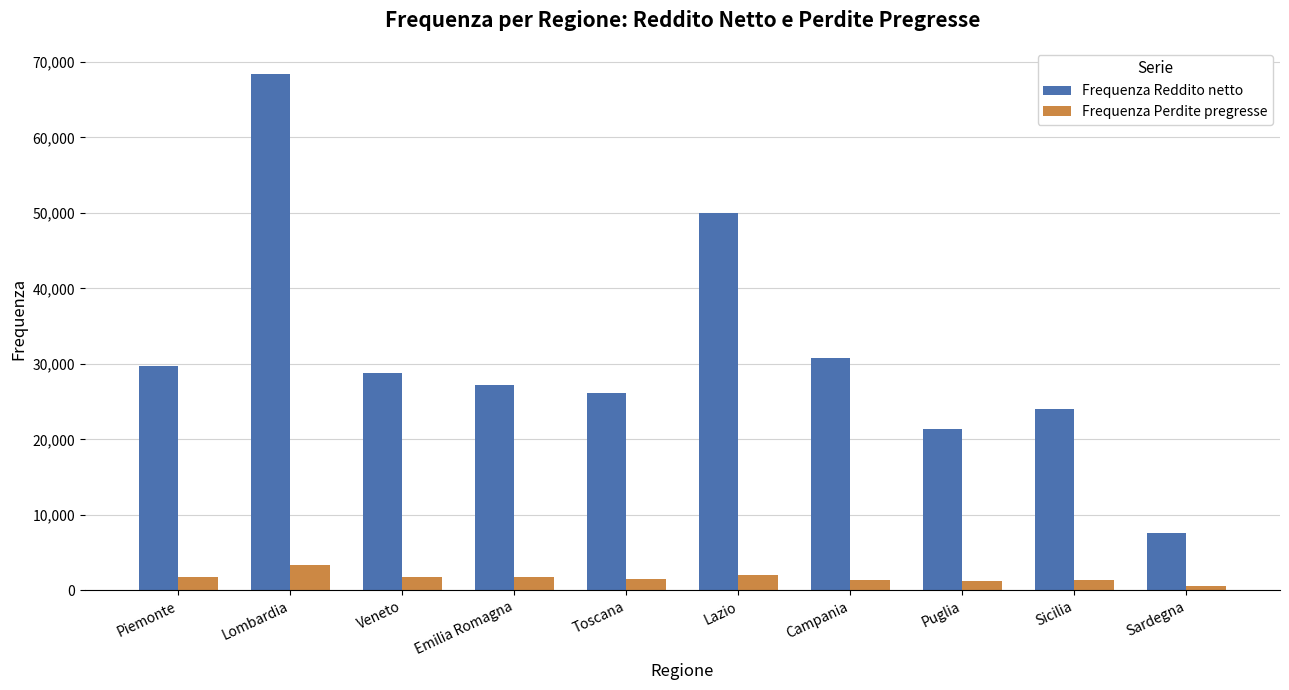

Is the value of Frequenza Perdite pregresse at Campania greater than the value of Frequenza Reddito netto at Lazio?

No